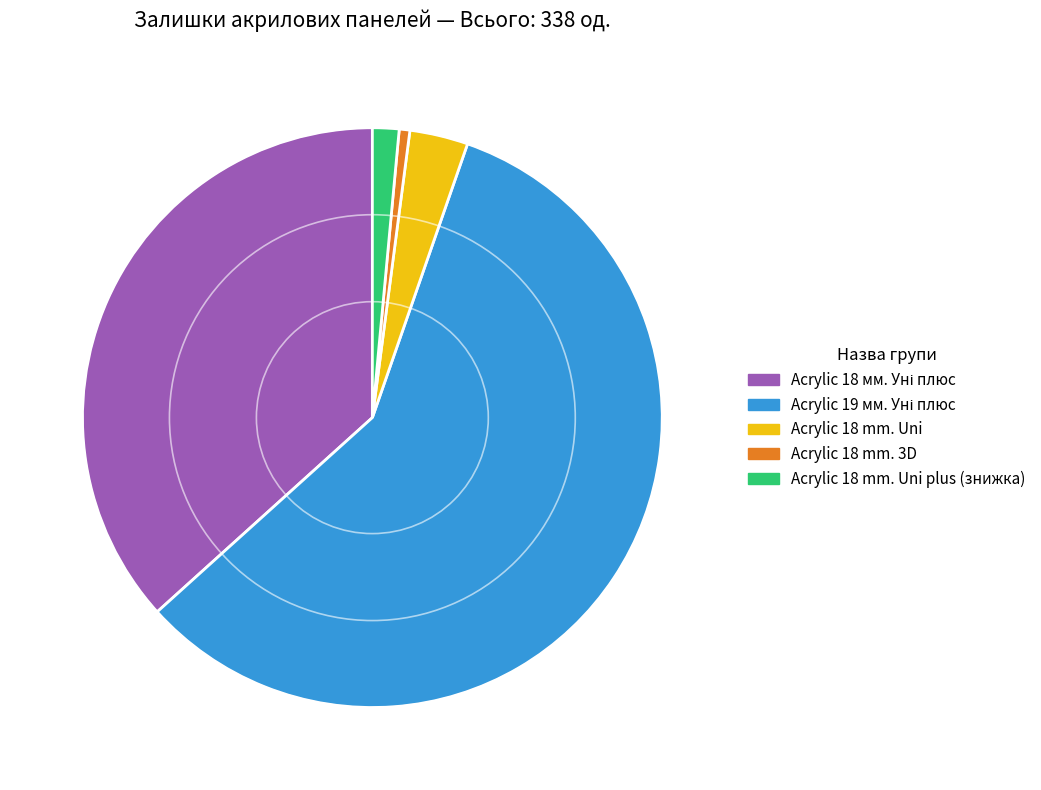

What is the smallest slice in the pie chart?

Acrylic 18 mm. 3D